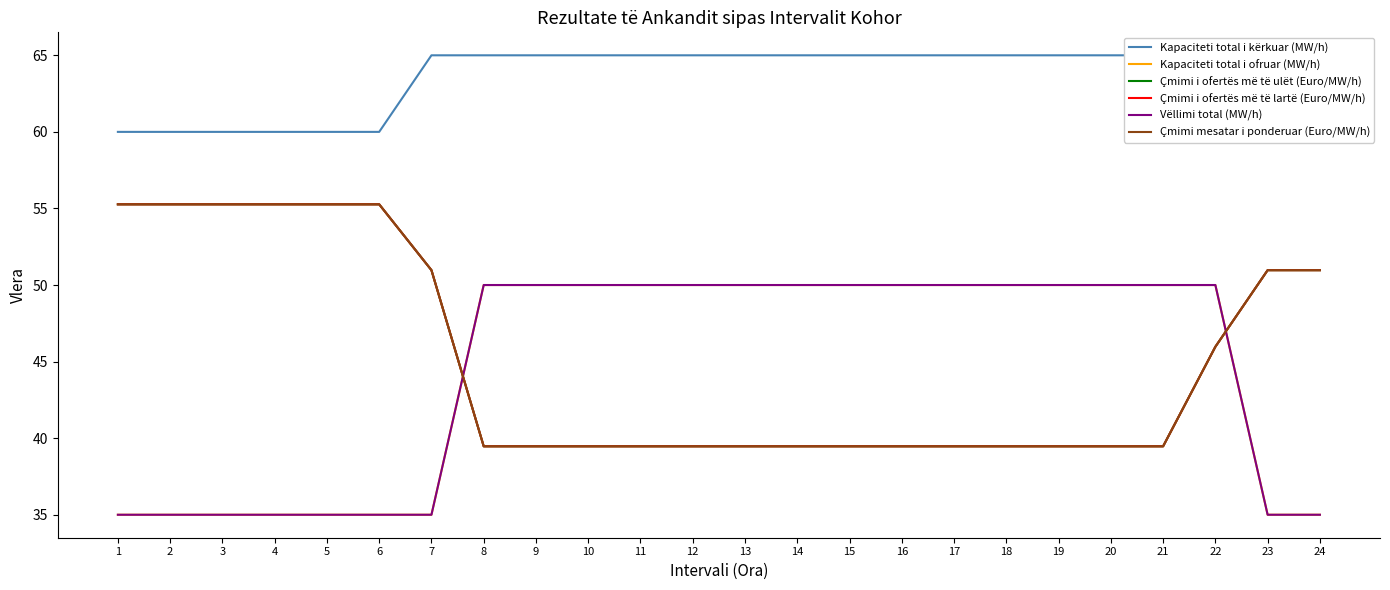

Rank the categories by Çmimi i ofertës më të ulët (Euro/MW/h) value from highest to lowest.

1, 2, 3, 4, 5, 6, 7, 23, 24, 22, 8, 9, 10, 11, 12, 13, 14, 15, 16, 17, 18, 19, 20, 21